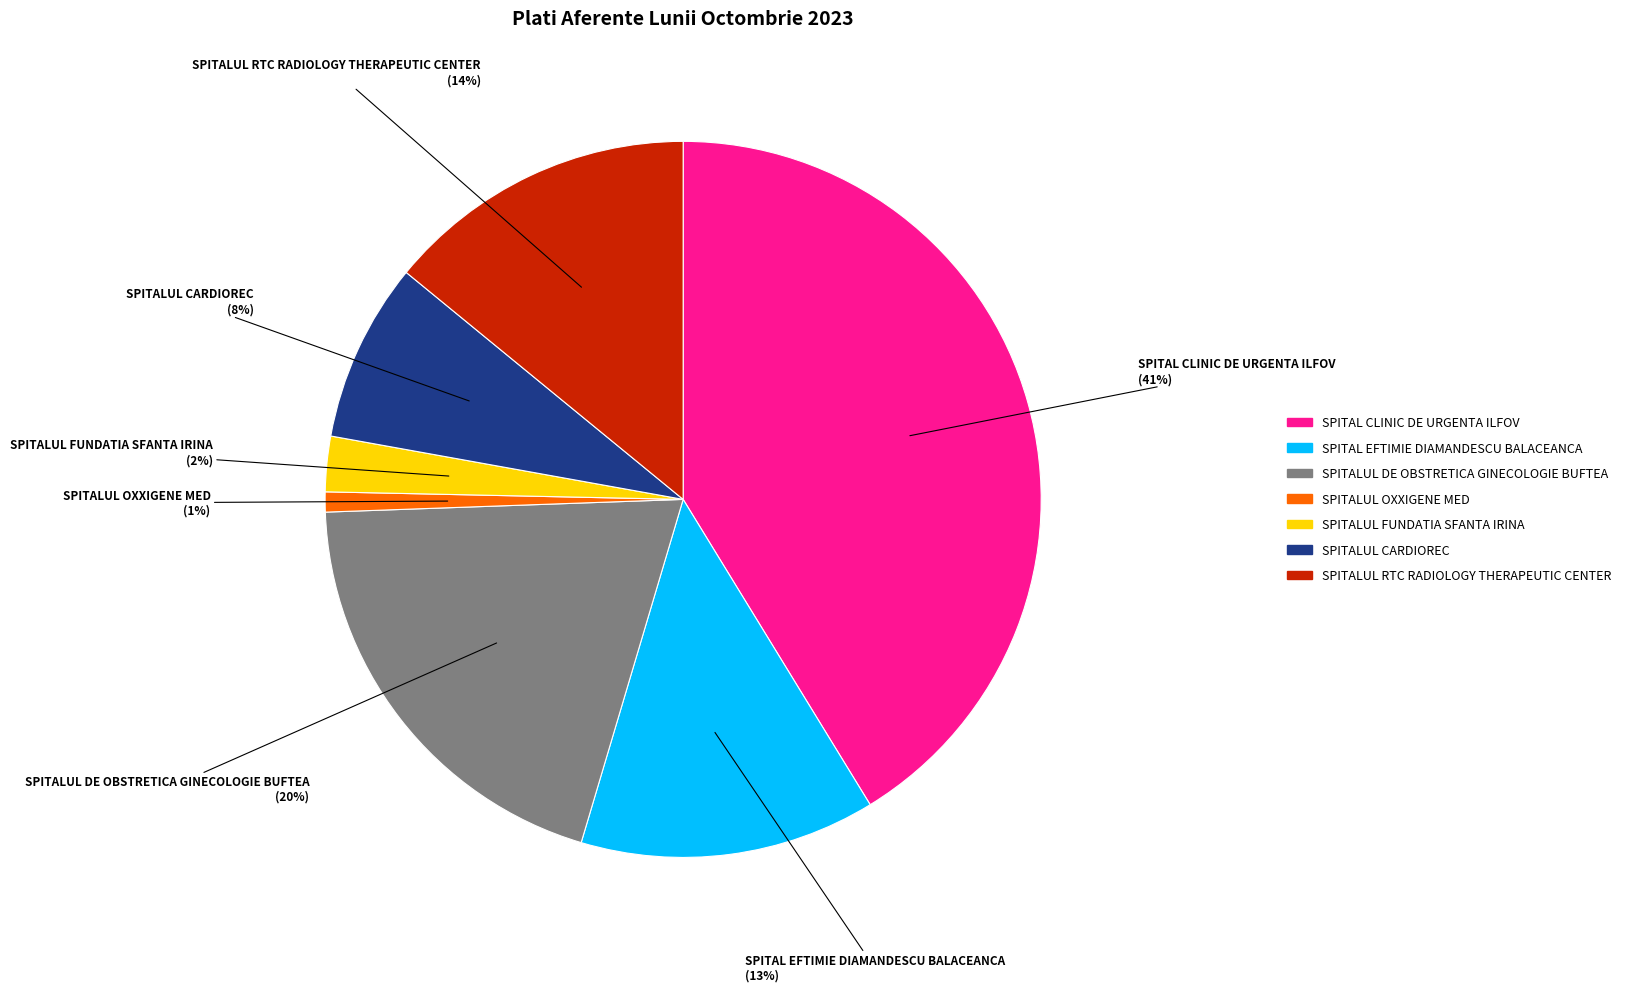

Is it true that SPITALUL DE OBSTRETICA GINECOLOGIE BUFTEA is 20% of the pie?

True